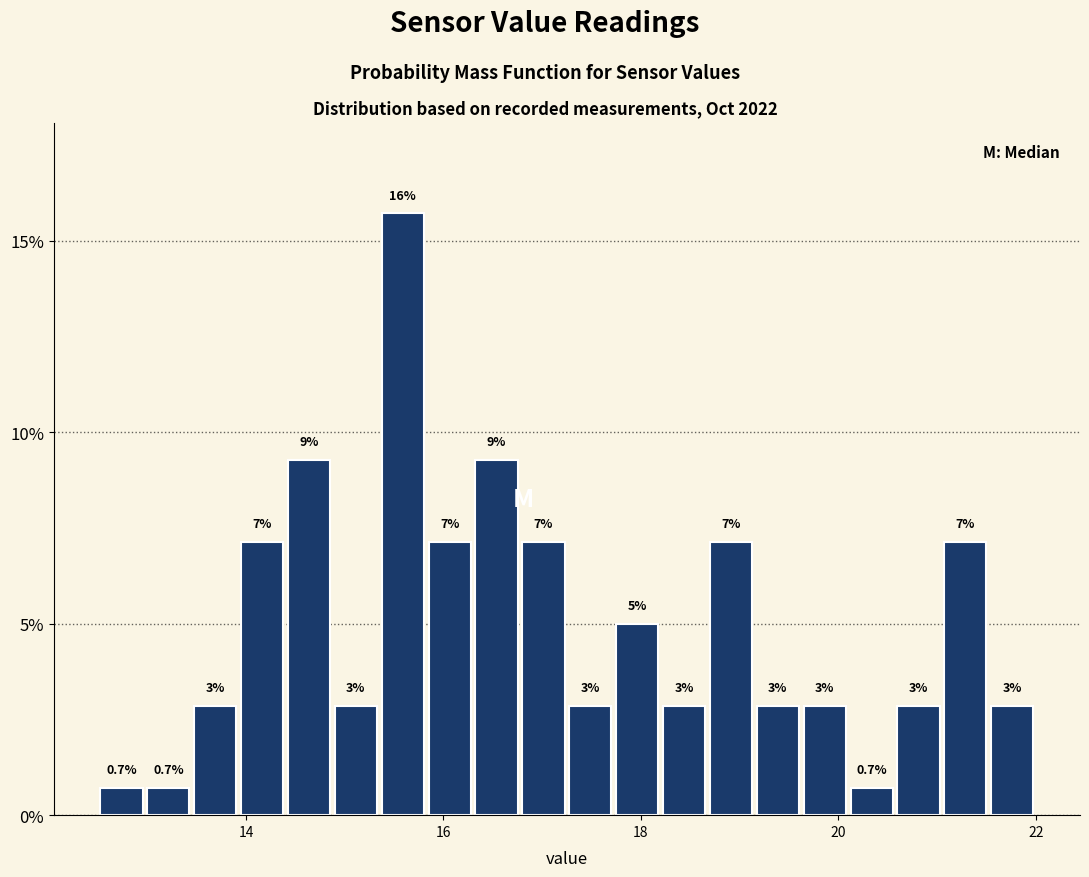

Around what value on the x-axis is the tallest bar? Give the approximate position of its centre, as read against the axis.

15.6